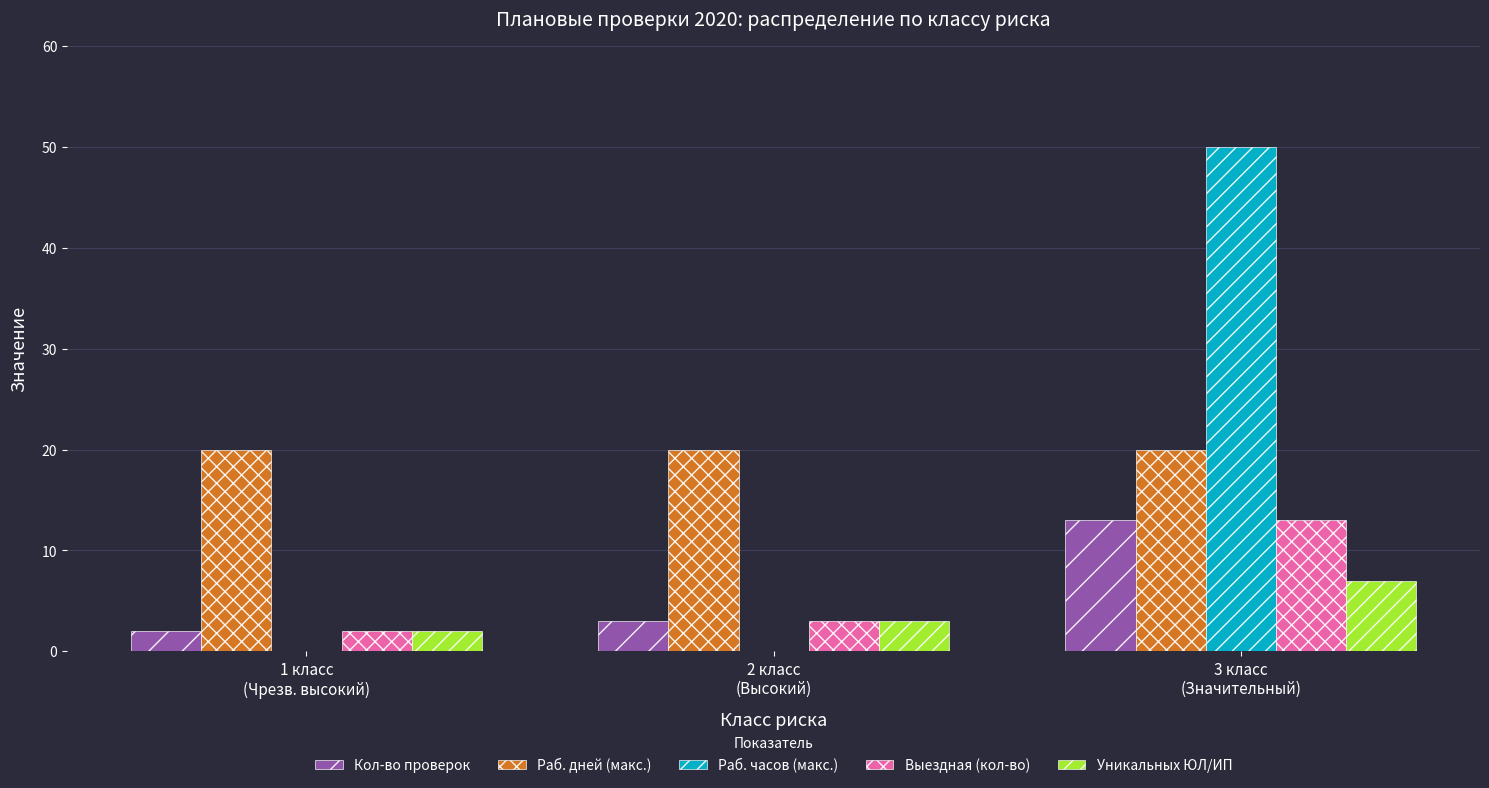

Which series has the largest total across all categories?

Раб. дней (макс.)